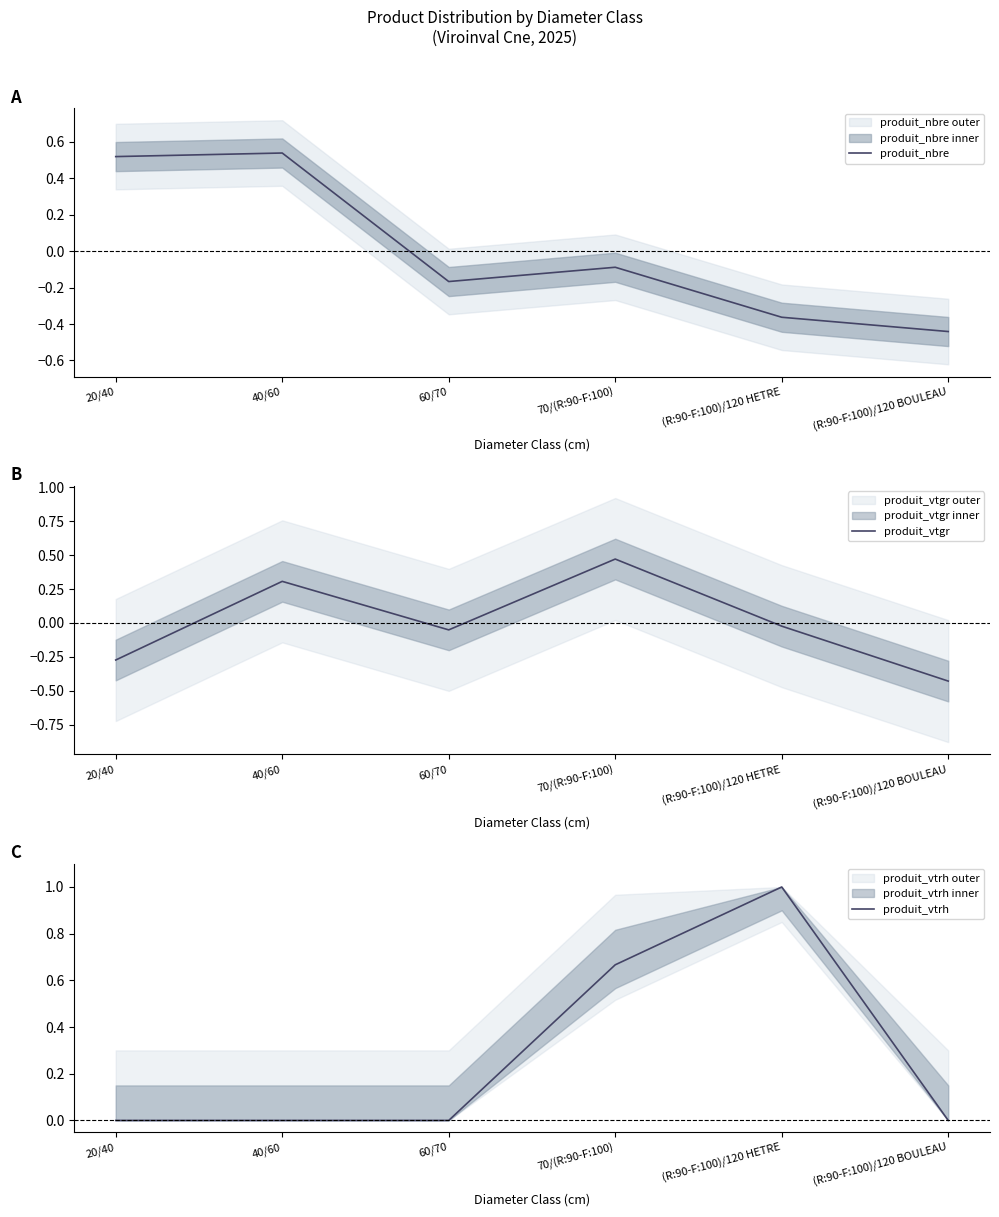

At (R:90-F:100)/120 HETRE, list the series in order from largest to smallest.

produit_vtrh, produit_vtgr, produit_nbre